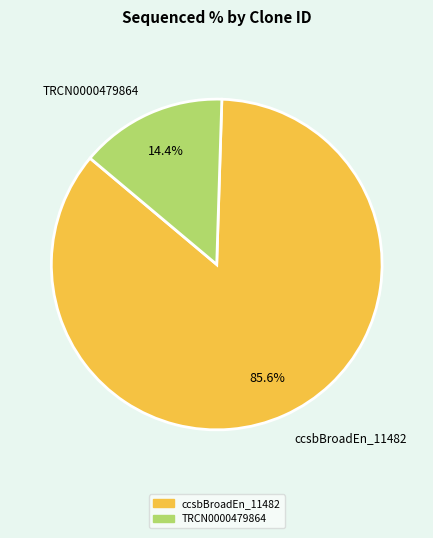

Rank the categories by value from highest to lowest.

ccsbBroadEn_11482, TRCN0000479864